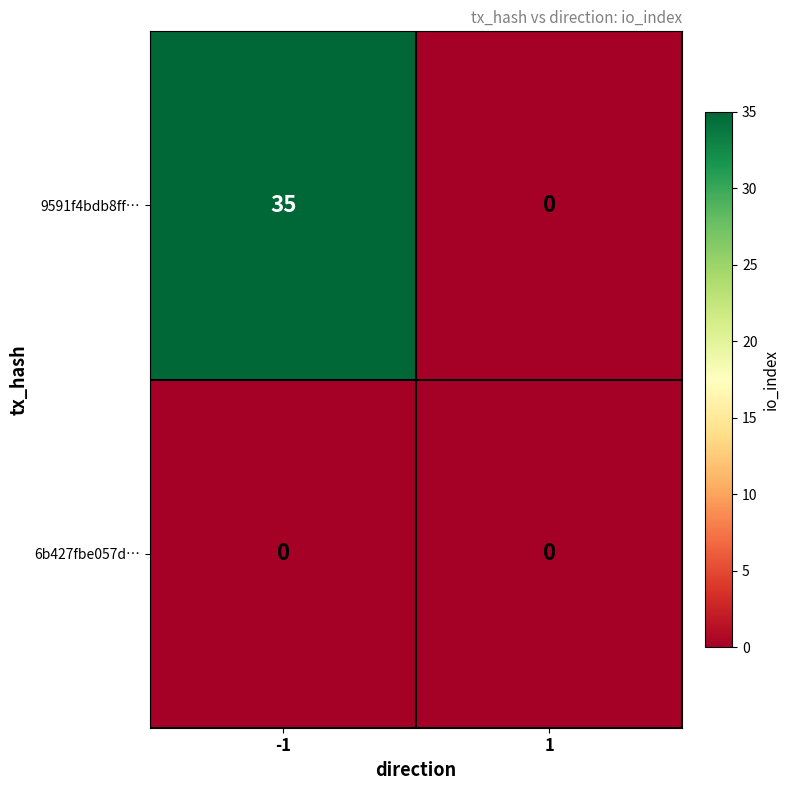

What is the maximum value shown in the chart?

35